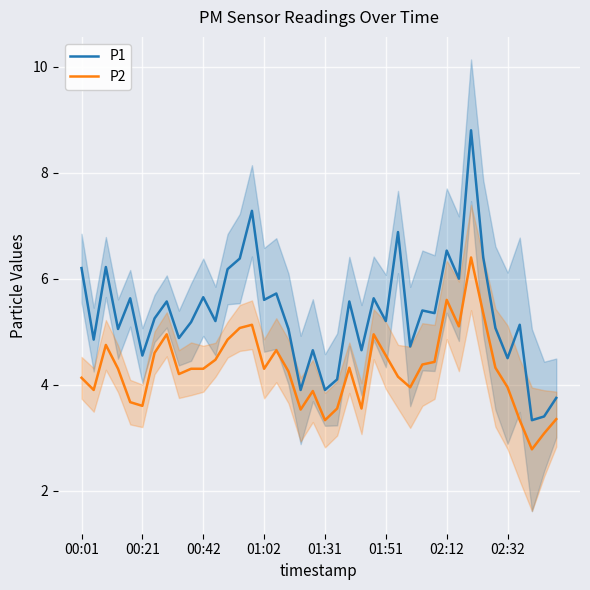

True or false: P2 and P1 intersect in this chart.

False